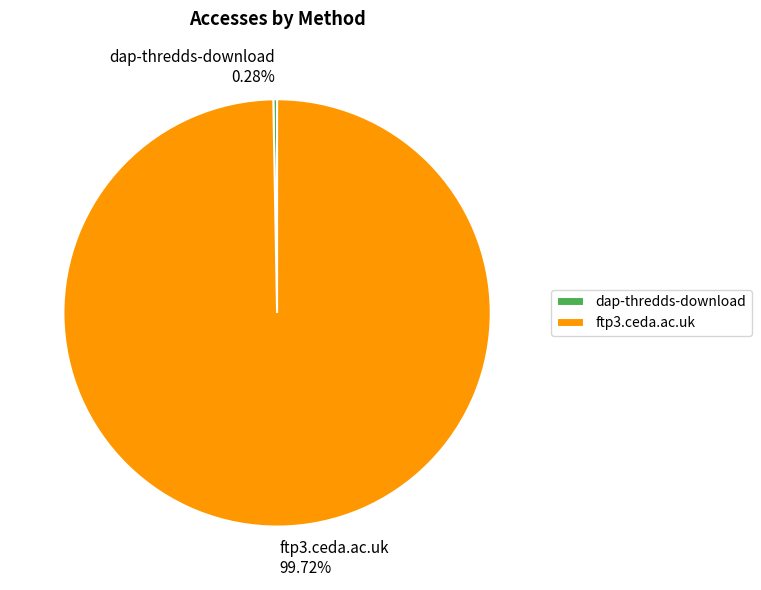

What is the smallest slice in the pie chart?

dap-thredds-download